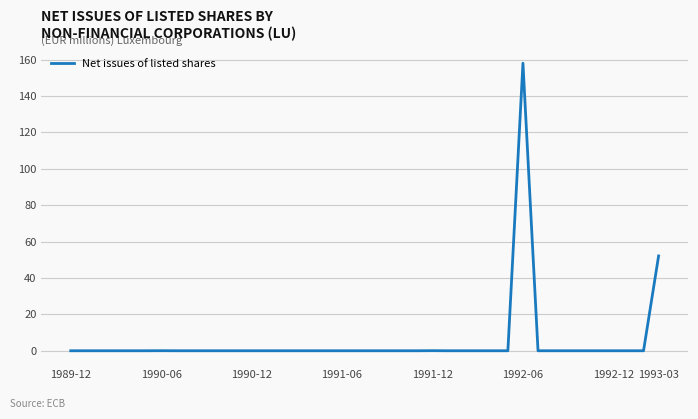

What is the difference between the maximum and minimum values?

158.0